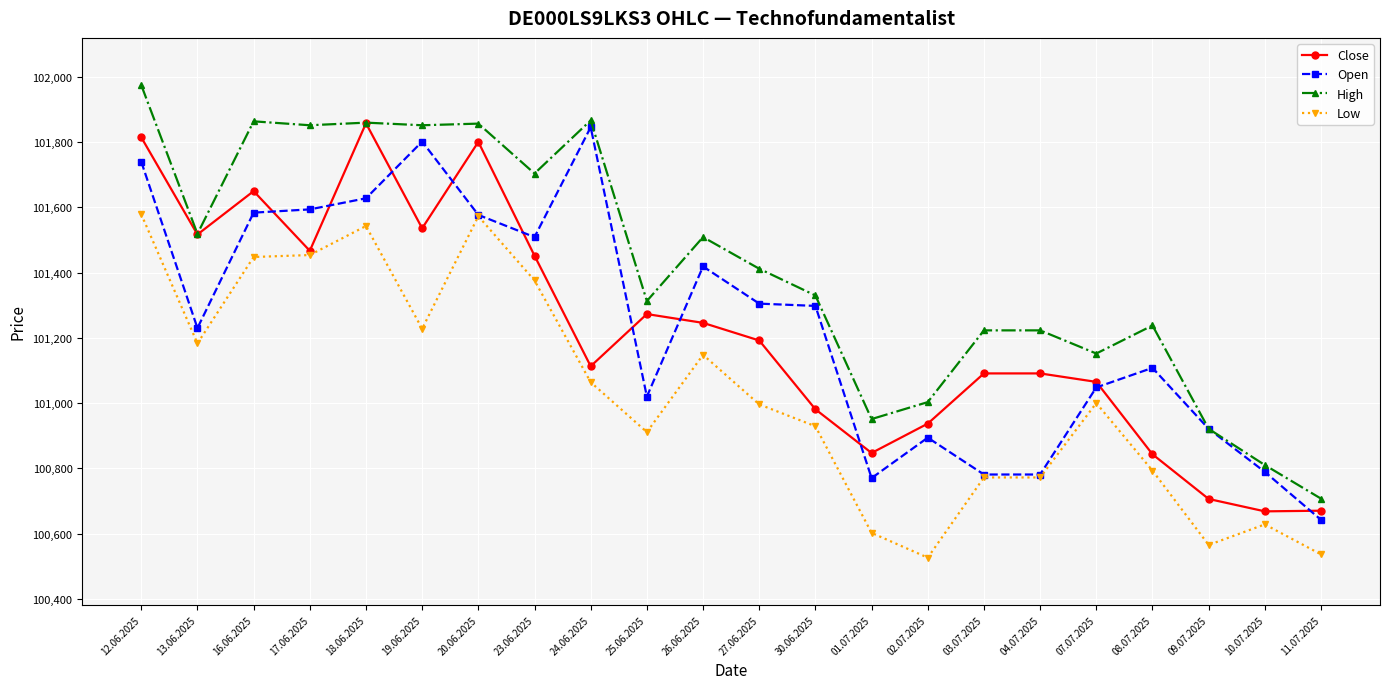

How many series are shown in this chart?

4